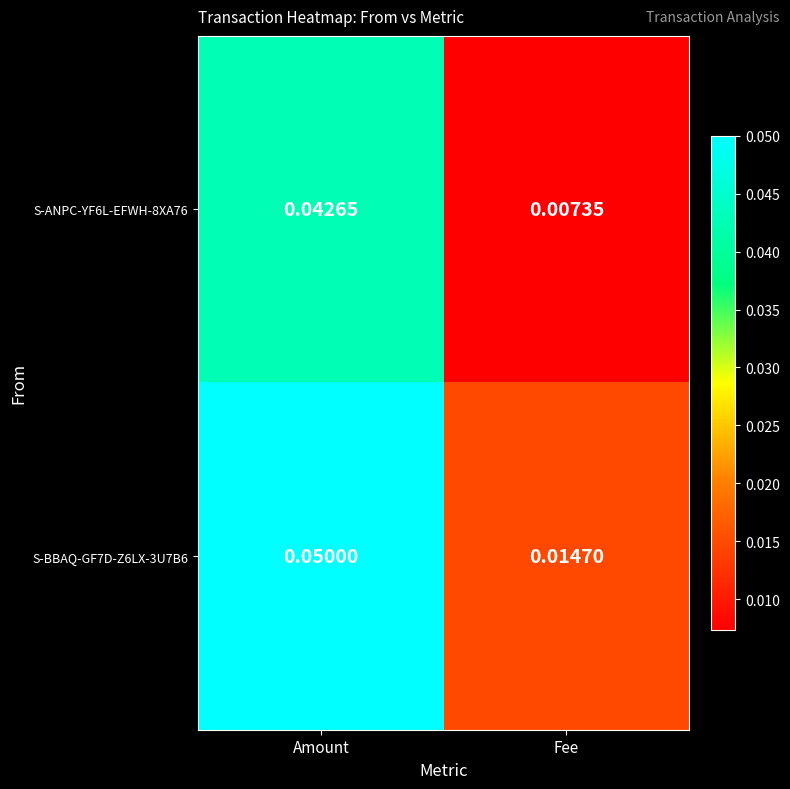

At which category is the sum across all series the highest?

Amount